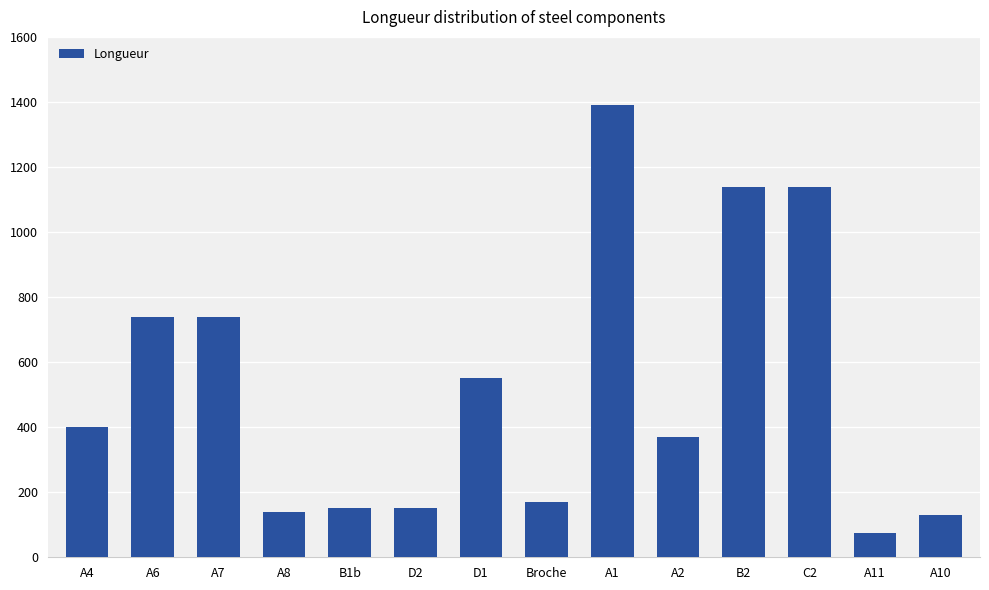

Reading right to left, extract all data points from this chart.

A10=130	A11=75	C2=1140	B2=1140	A2=370	A1=1390	Broche=170	D1=550	D2=150	B1b=150	A8=140	A7=740	A6=740	A4=400